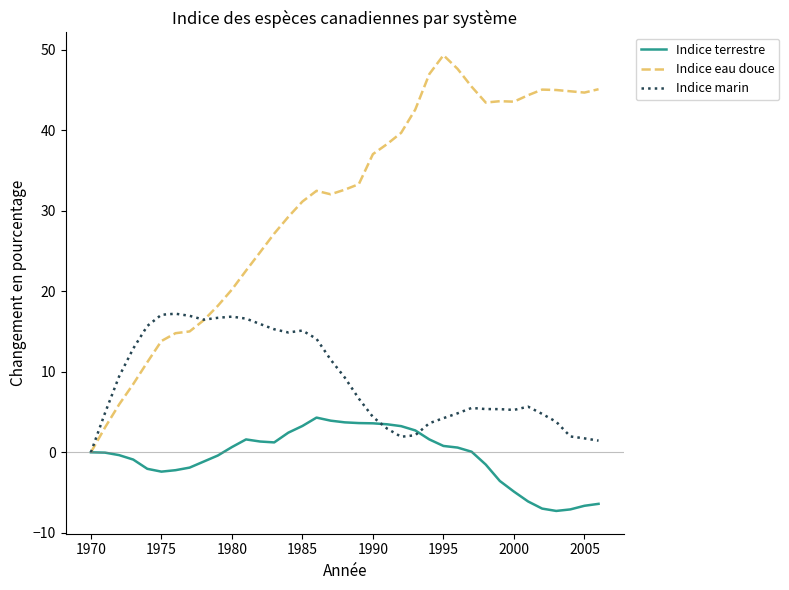

List the series in order of their overall mean, highest first.

Indice eau douce, Indice marin, Indice terrestre